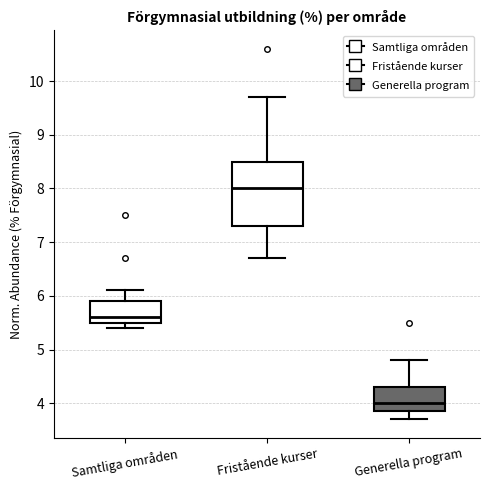

Reading left to right, read every box against the y-axis: the position of its median line, the range the box covers, and the ends of its whiskers. The values are not printed on the chart, so give them approximately, as read against the axis.

Samtliga områden: median 5.6, box 5.5 to 5.9, whiskers 5.4 to 6.1
Fristående kurser: median 8.0, box 7.3 to 8.5, whiskers 6.7 to 9.7
Generella program: median 4.0, box 3.9 to 4.3, whiskers 3.7 to 4.8